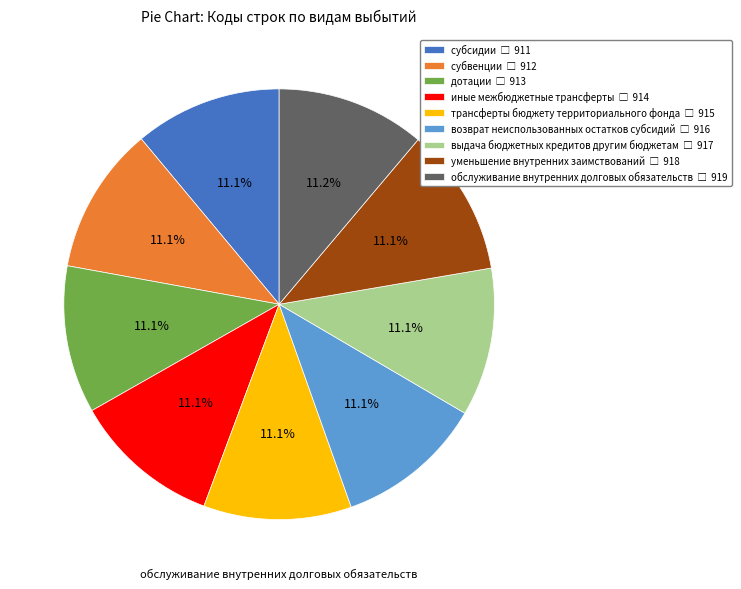

Does any single category account for the majority?

No